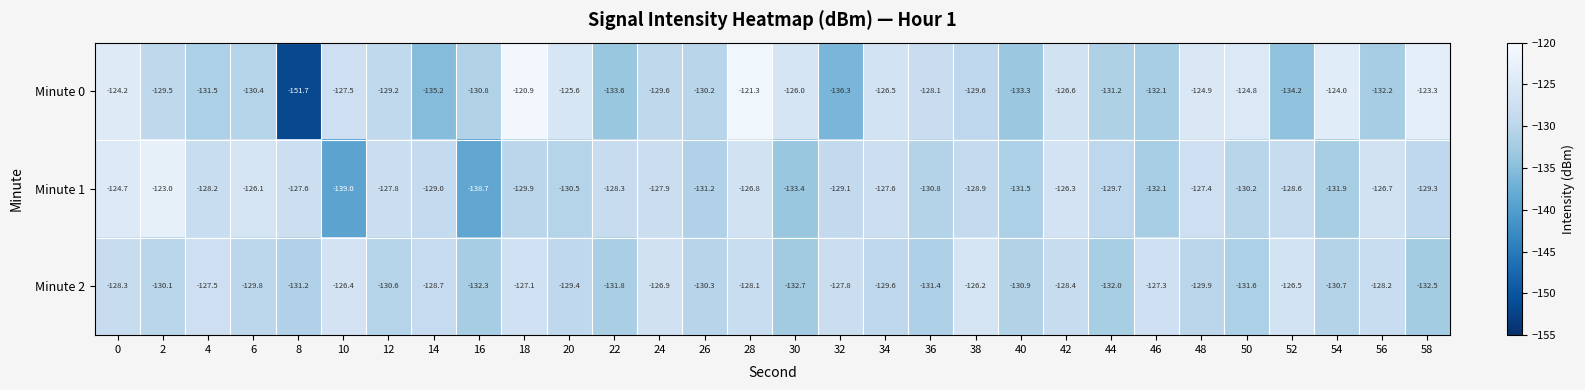

What is the difference between the second highest and second lowest values in the Minute 2 series?

6.1